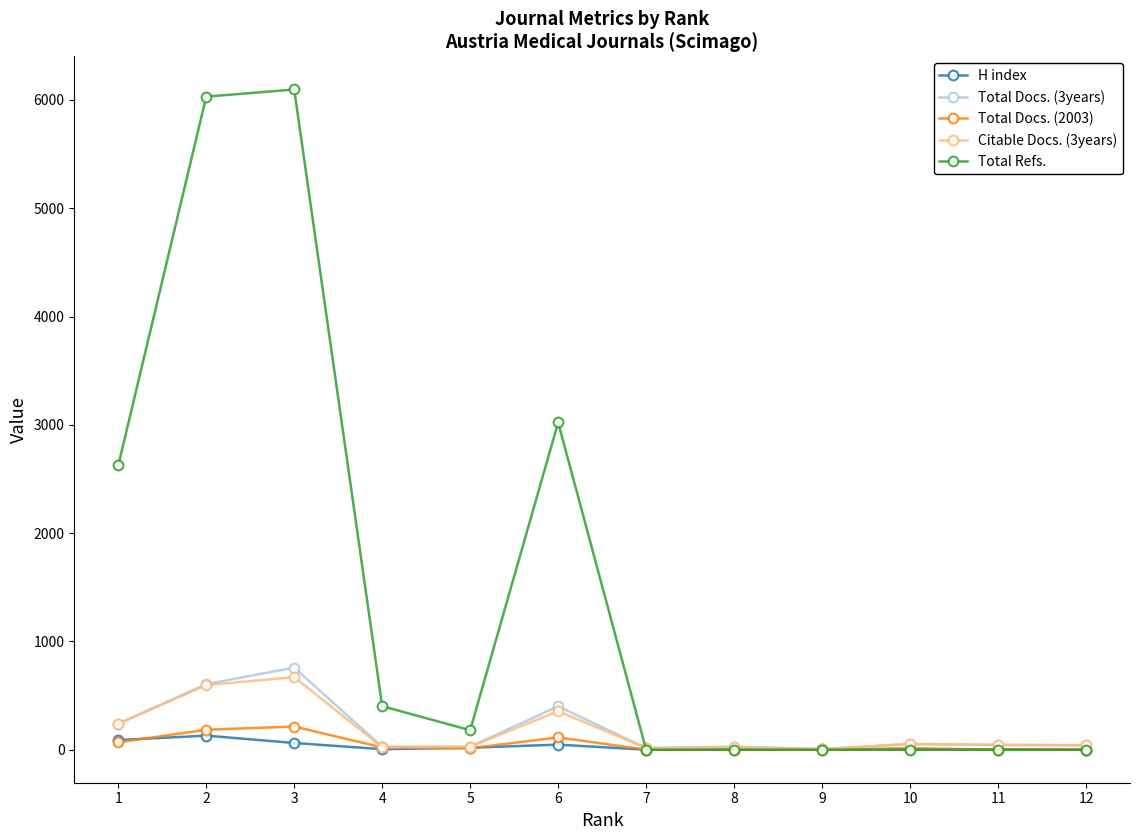

The value of Total Docs. (3years) at 3 is 758. True or false?

True